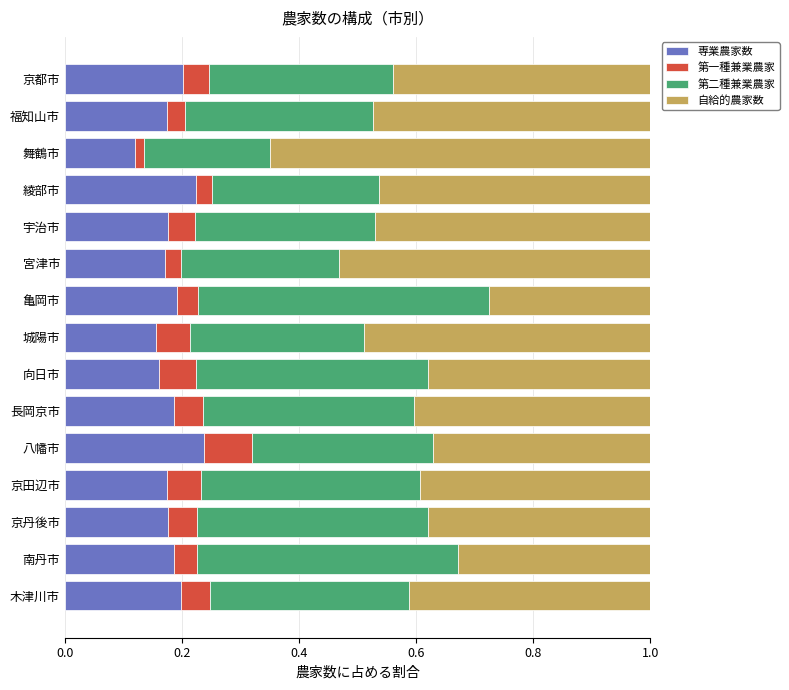

What is the total value across all series at 向日市?

1.0